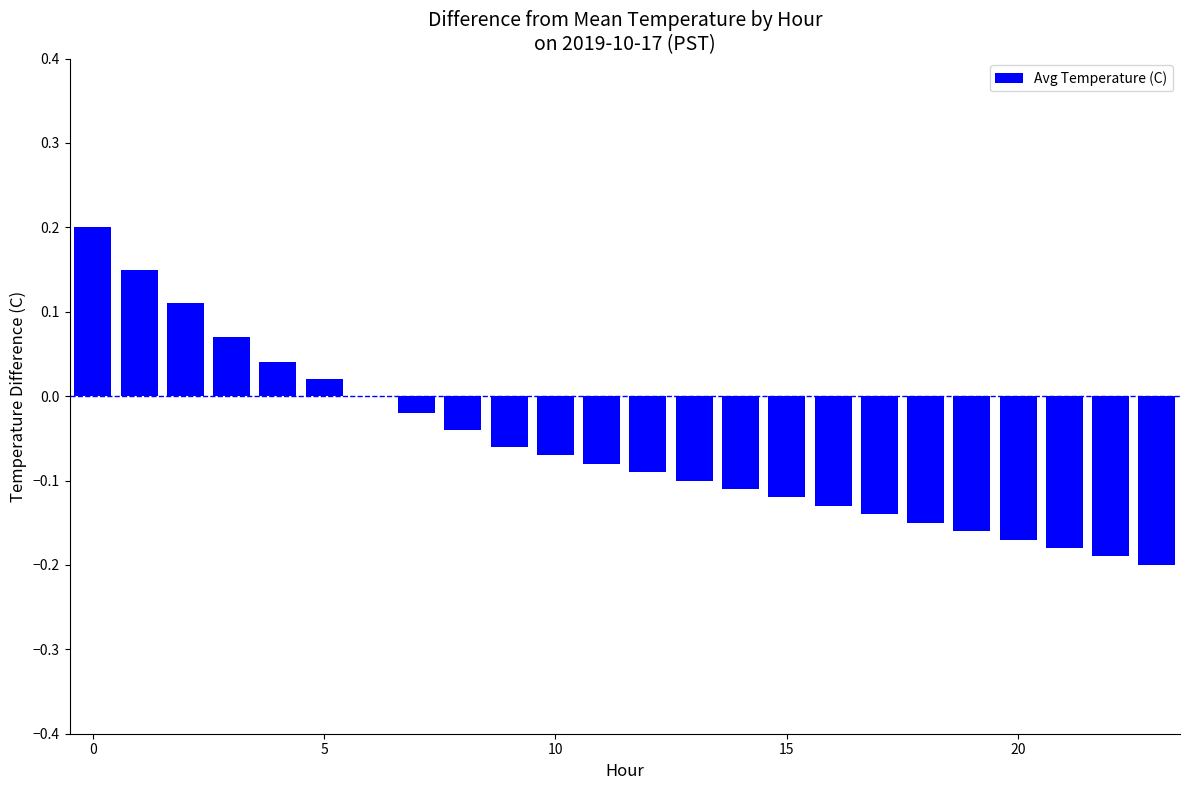

What is the sum of all values?

-1.4